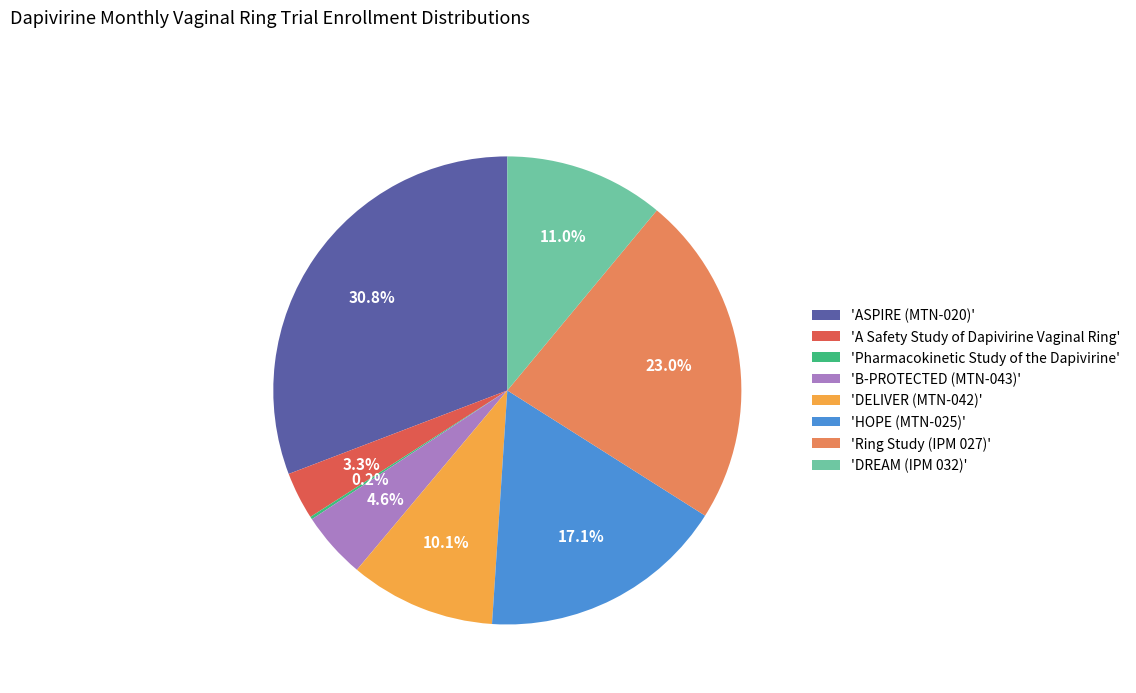

How much of the chart is everything except 'A Safety Study of Dapivirine Vaginal Ring'?

96.7%